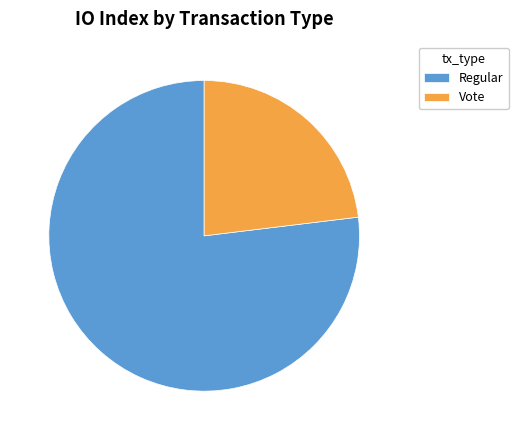

The Regular slice represents 77% of the pie. True or false?

True